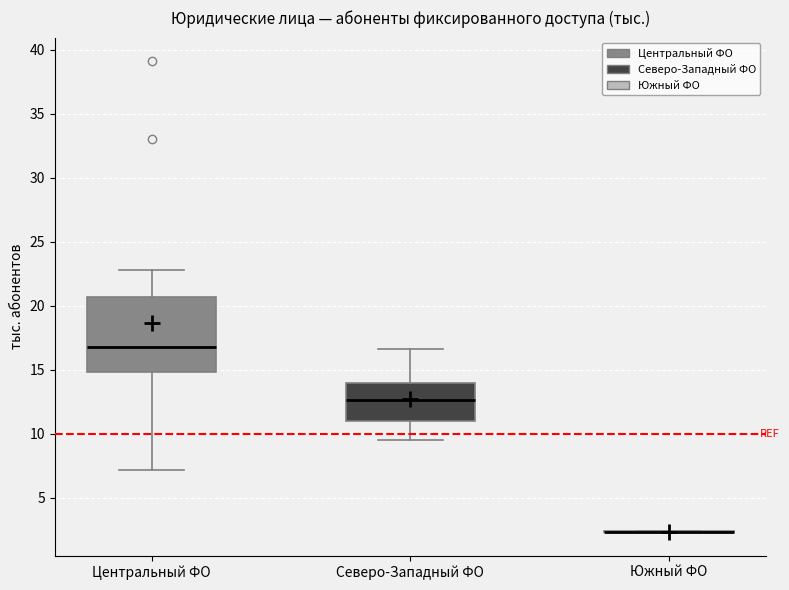

Where is the upper edge of the box for Центральный ФО on the y-axis? The values are not printed on the chart, so give them approximately, as read against the axis.

20.5